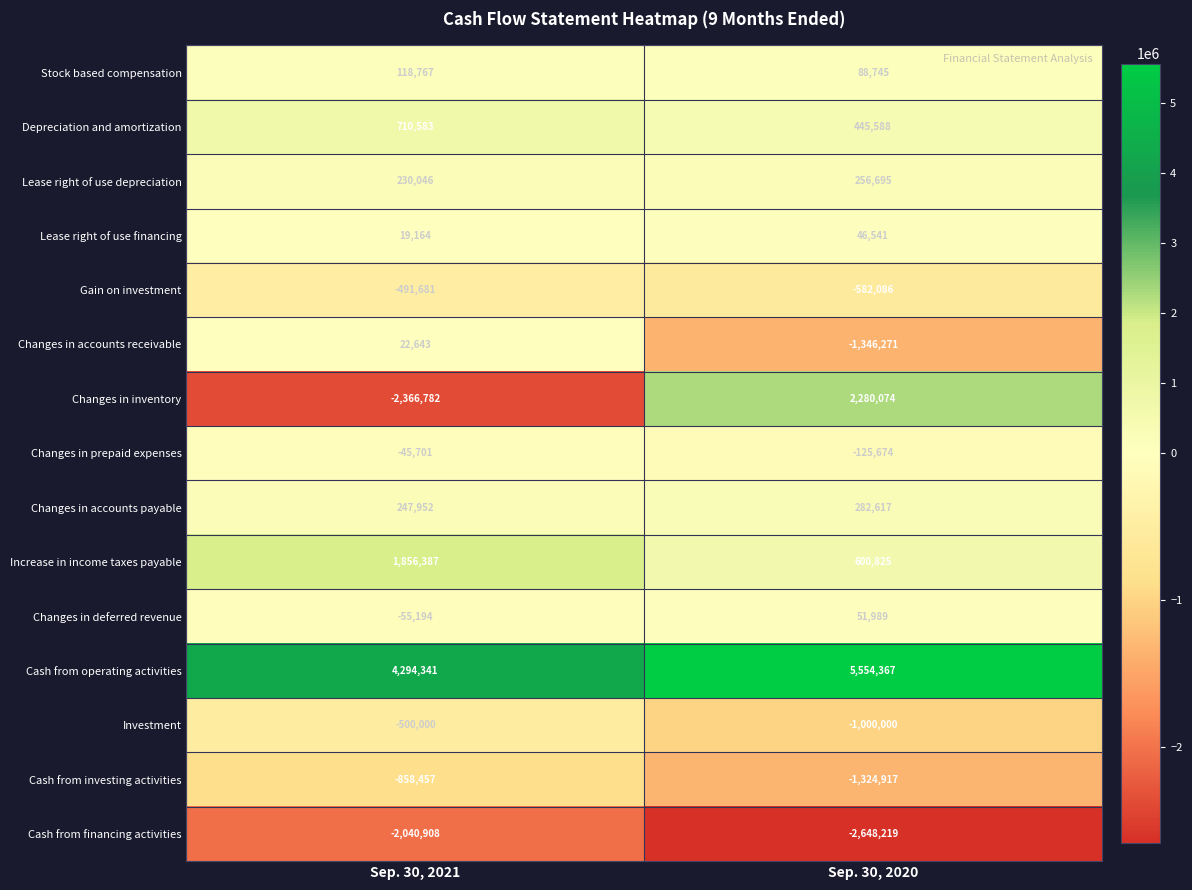

Reading left to right, list all the values displayed in this chart.

Stock based compensation: 118767	88745
Depreciation and amortization: 710583	445588
Lease right of use depreciation: 230046	256695
Lease right of use financing: 19164	46541
Gain on investment: -491681	-582086
Changes in accounts receivable: 22643	-1346271
Changes in inventory: -2366782	2280074
Changes in prepaid expenses: -45701	-125674
Changes in accounts payable: 247952	282617
Increase in income taxes payable: 1856387	600825
Changes in deferred revenue: -55194	51989
Cash from operating activities: 4294341	5554367
Investment: -500000	-1000000
Cash from investing activities: -858457	-1324917
Cash from financing activities: -2040908	-2648219